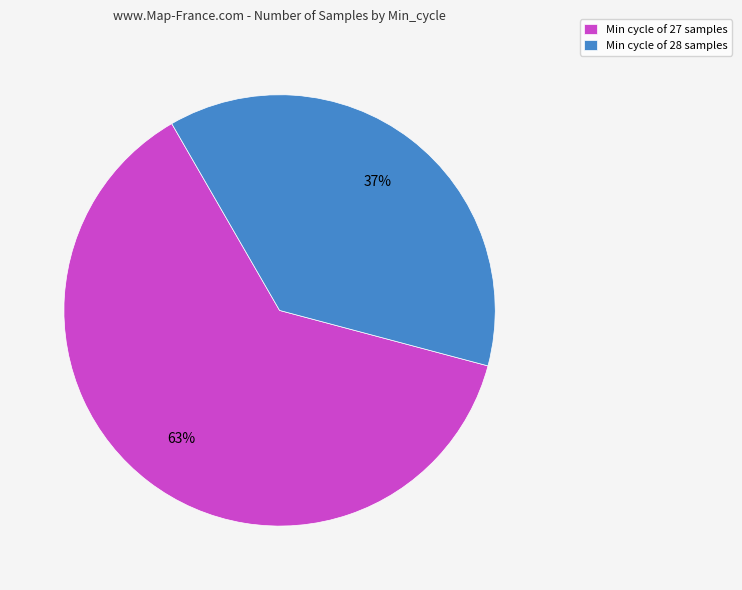

What is the largest slice in the pie chart?

Min cycle of 27 samples